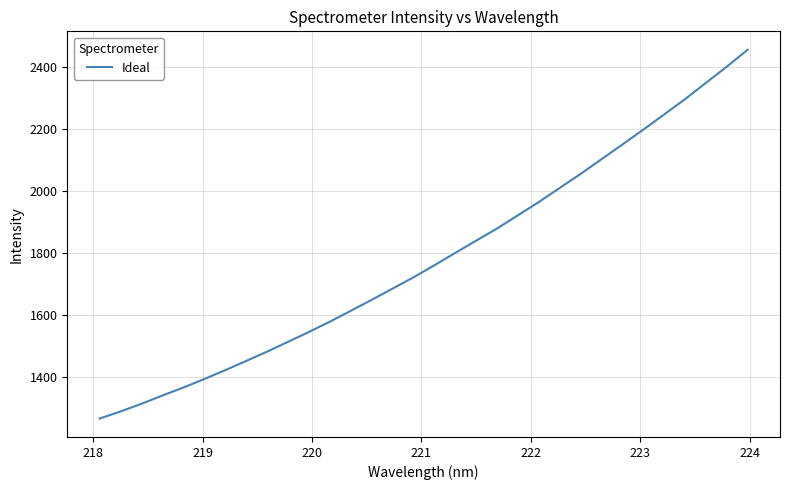

How many values are below 1760?

16